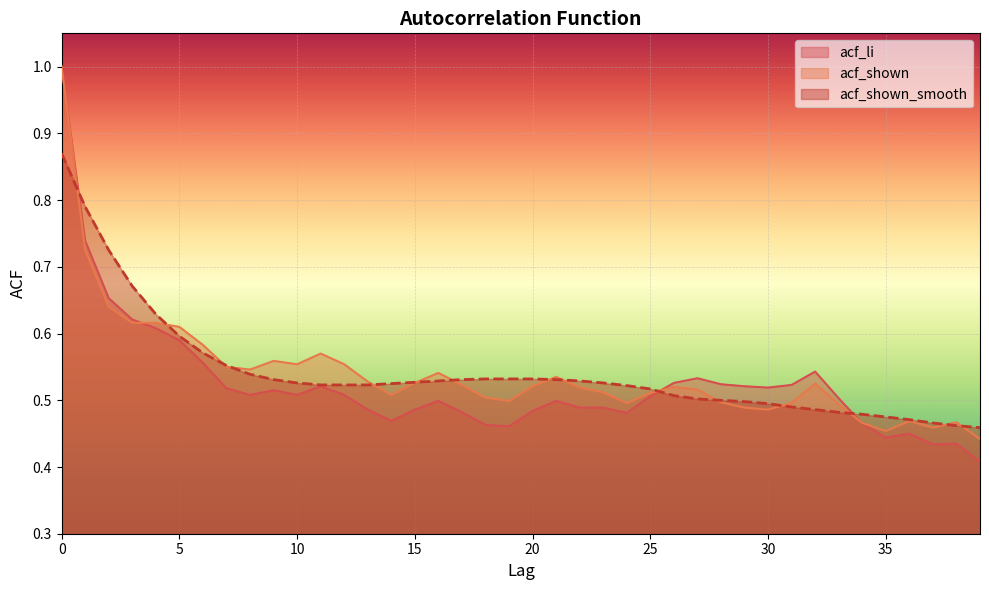

At how many categories does at least one series exceed 0?

40